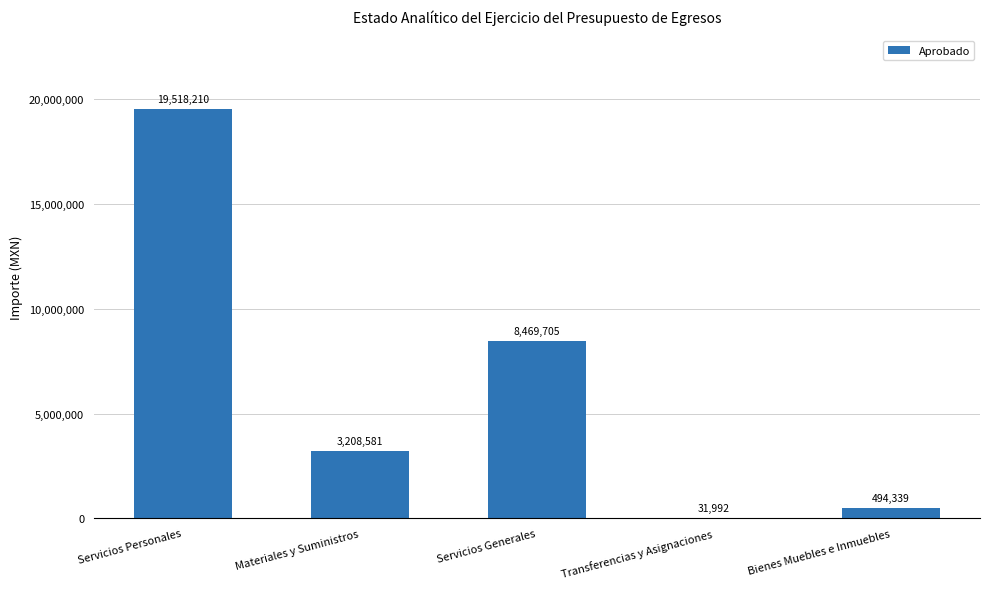

What is the difference between the values at Bienes Muebles e Inmuebles and Transferencias y Asignaciones?

462347.8